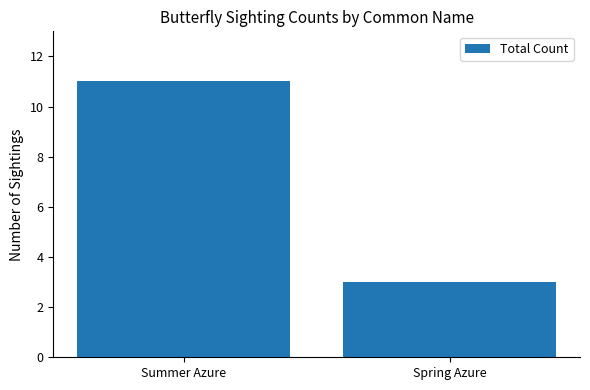

The chart shows a value of 3 at Spring Azure. True or false?

True